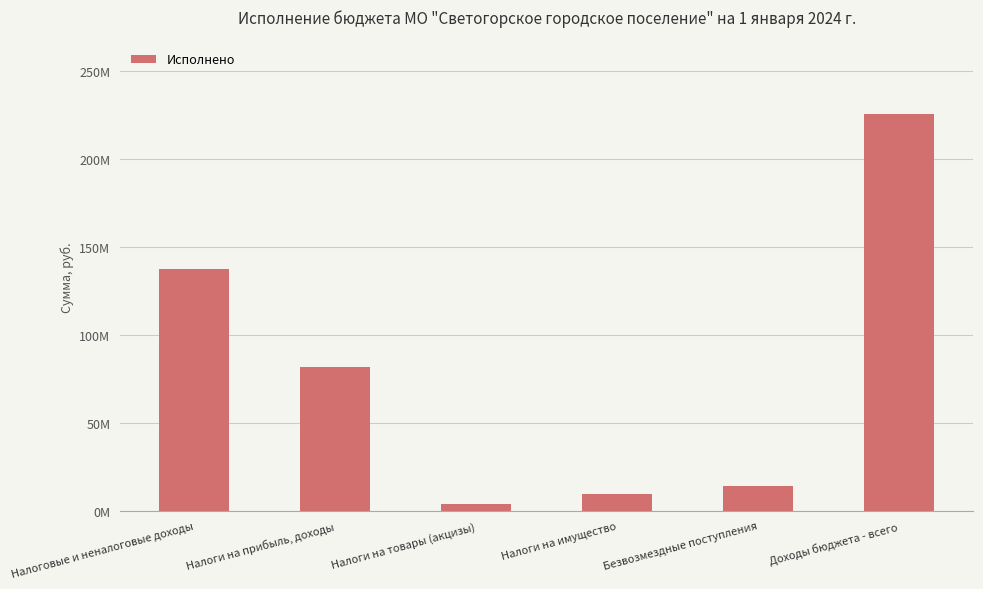

What is the sum of the values at Налоги на имущество and Налоги на товары (акцизы)?

13358308.7